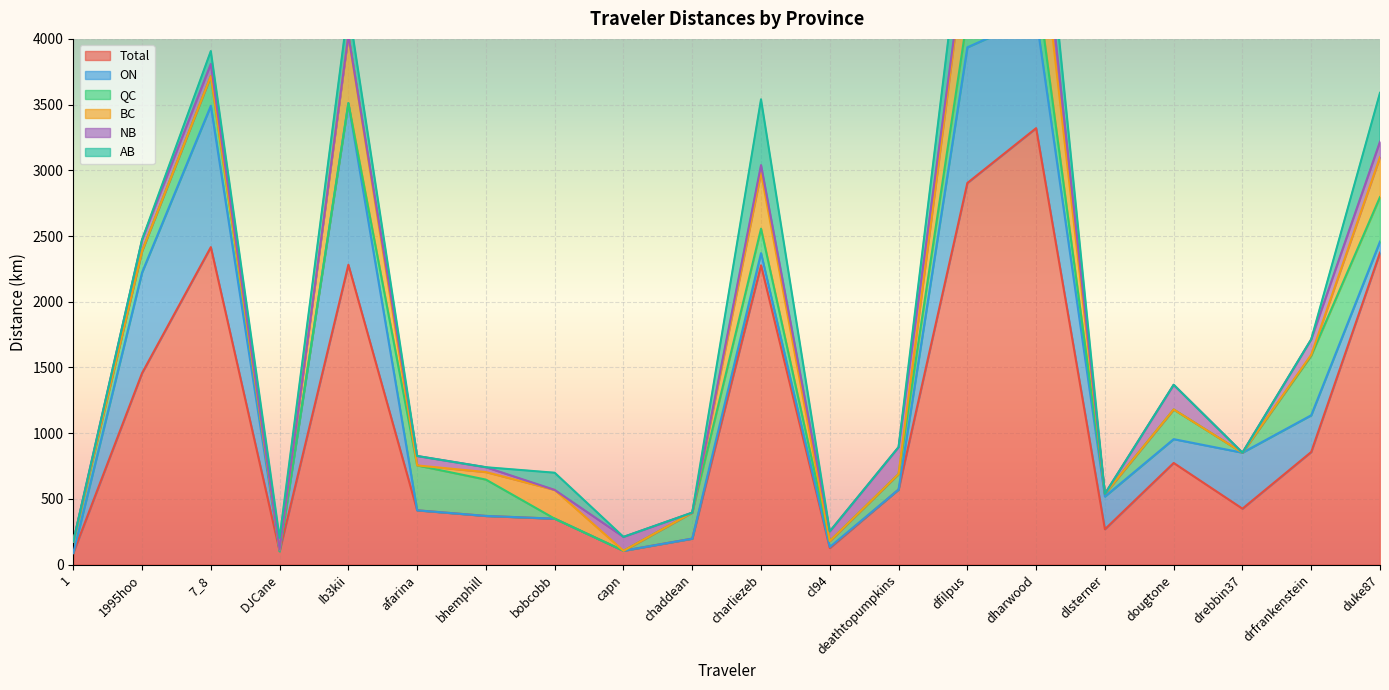

At which category does AB reach its first local peak?

7_8